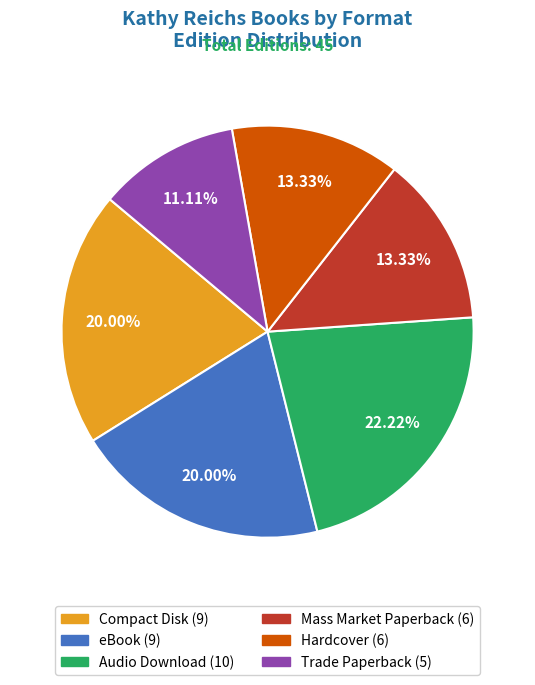

Count the number of slices in the pie.

6